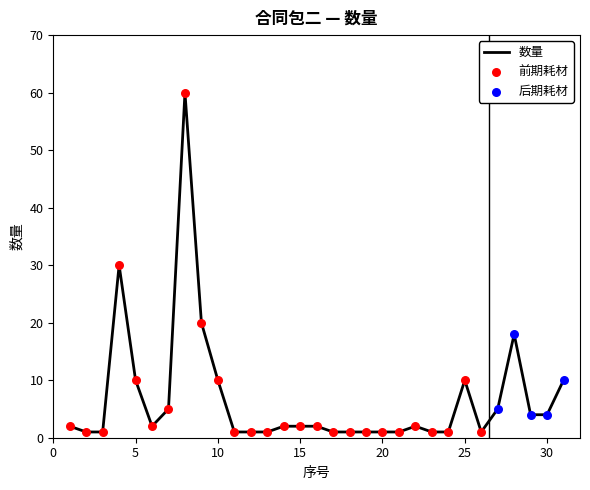

What is the maximum value shown in the chart?

60